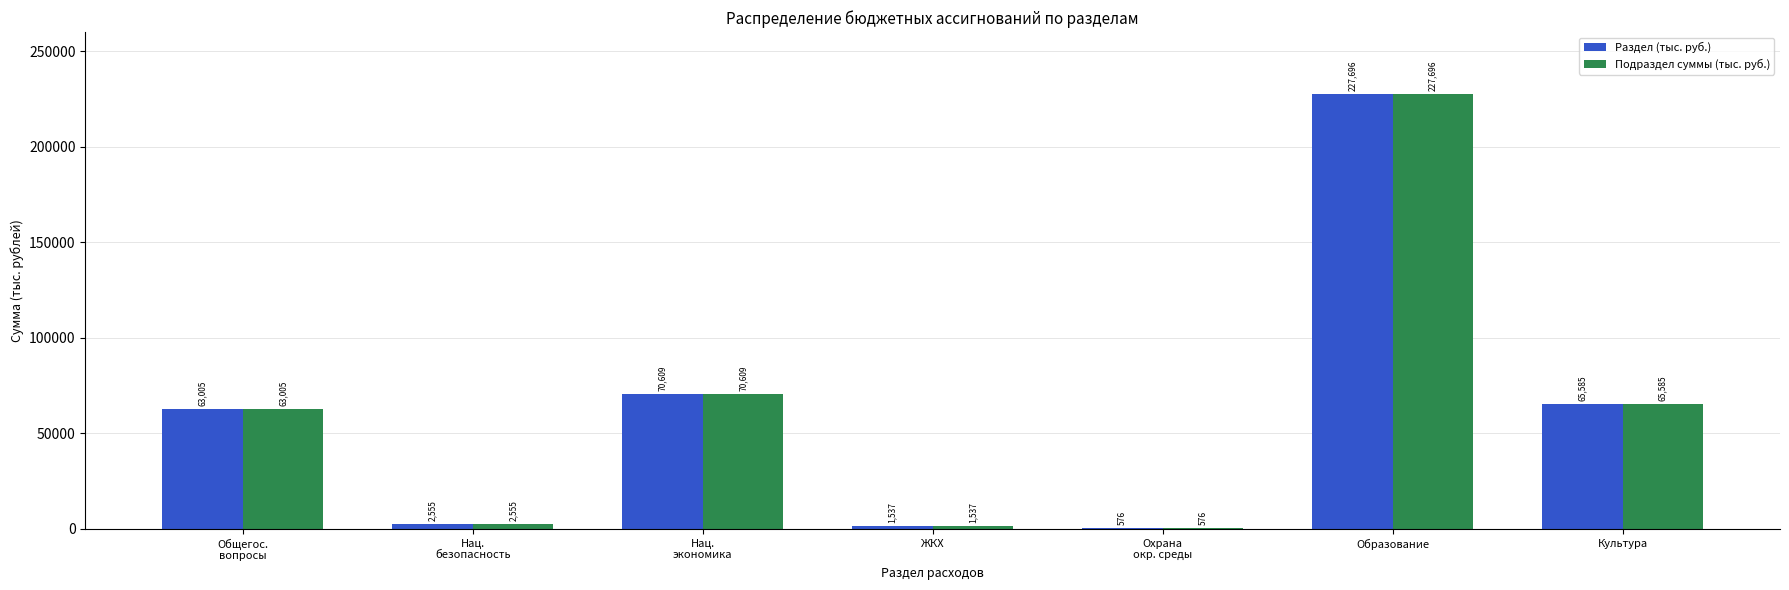

What value does the Подраздел суммы (тыс. руб.) series have at Образование?

227696.2